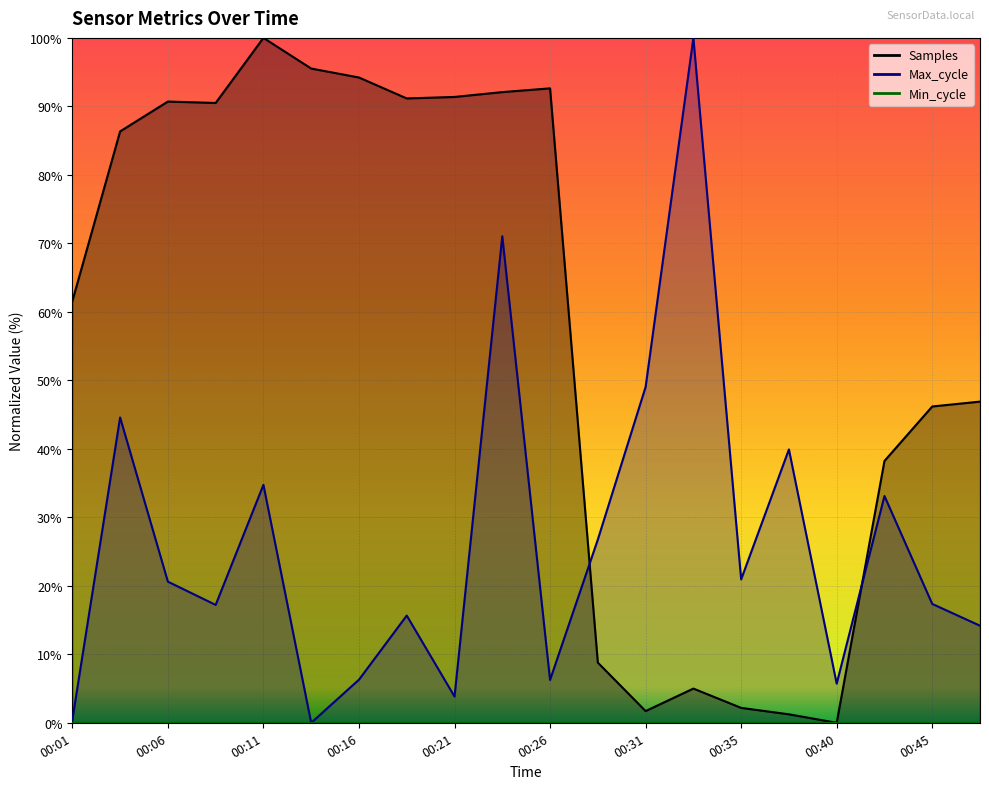

Reading left to right, transcribe all the data shown in this chart.

Samples: 61.6	86.3	90.7	90.5	100.0	95.5	94.2	91.2	91.4	92.1	92.6	8.8	1.7	5.0	2.2	1.2	0.0	38.2	46.2	46.9
Max_cycle: 0.4	44.6	20.6	17.2	34.7	0.0	6.3	15.7	3.8	71.0	6.3	26.8	49.0	100.0	20.9	39.9	5.7	33.1	17.4	14.2